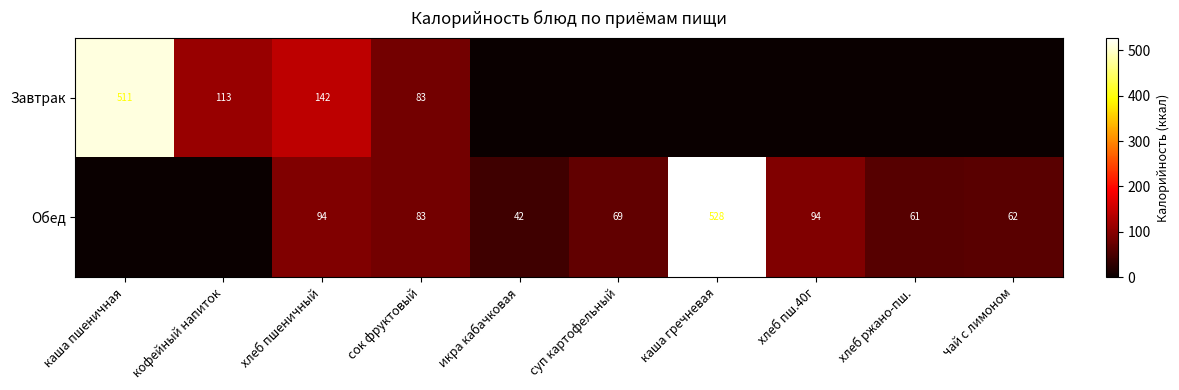

What is the difference between the Завтрак values at сок фруктовый and кофейный напиток?

30